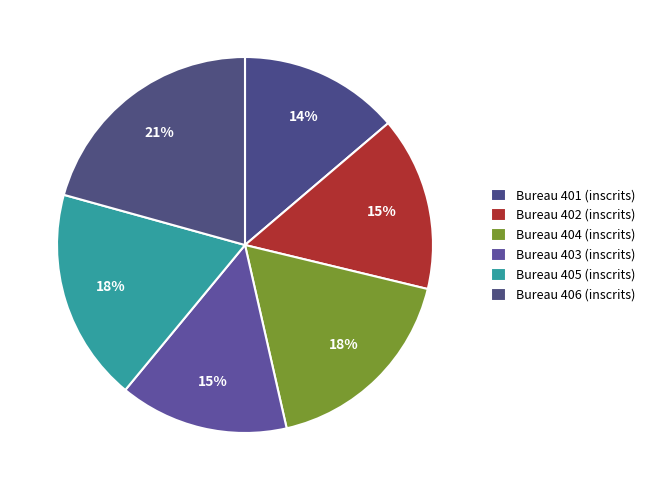

Count the number of slices in the pie.

6